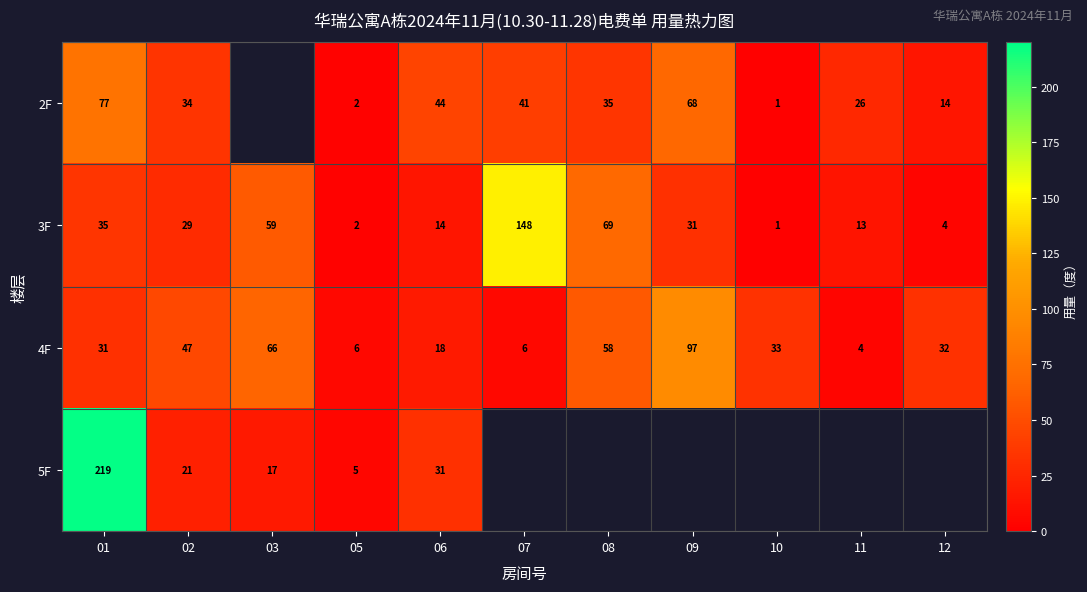

How many data points does each series have?

11